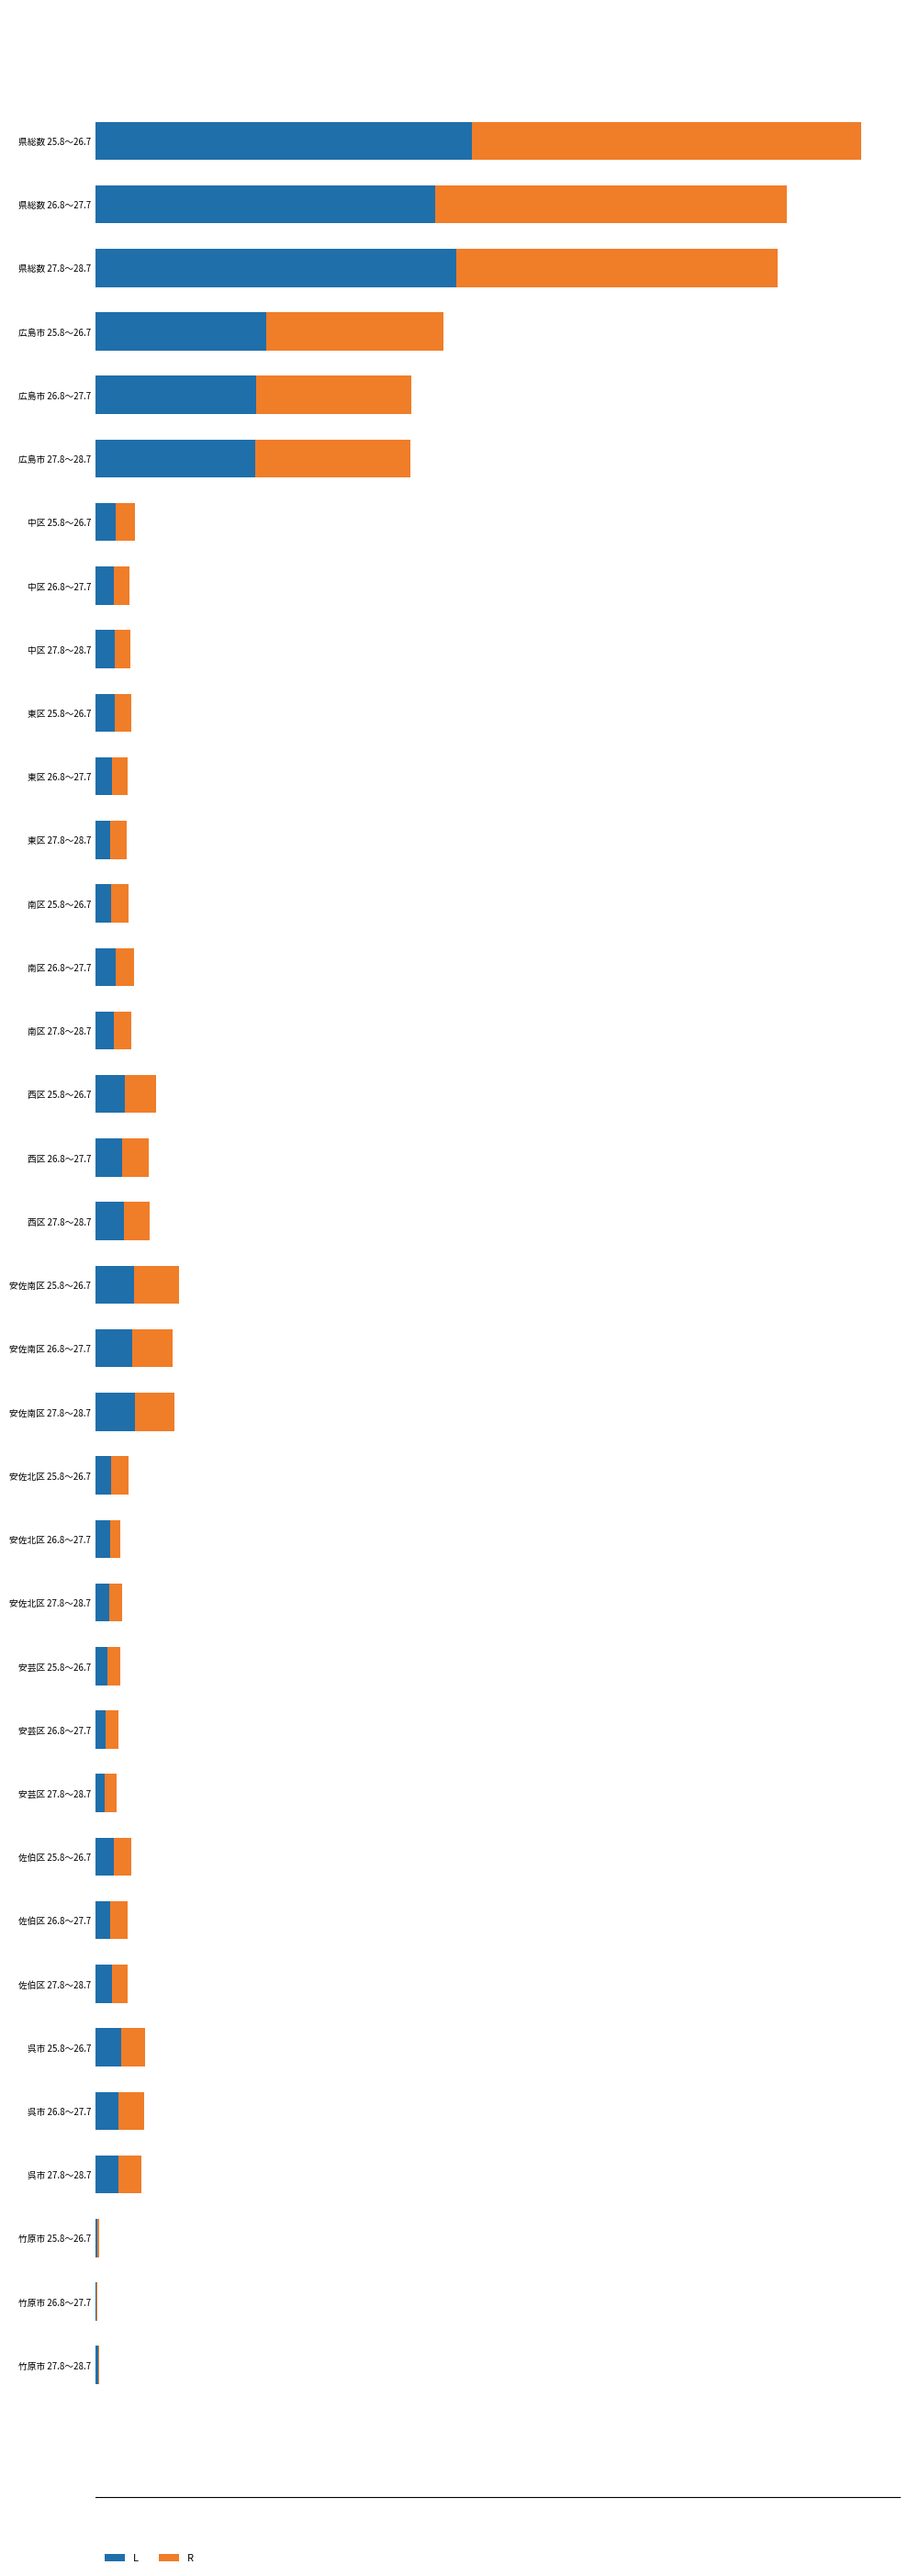

What are all the series names shown in the legend?

L, R